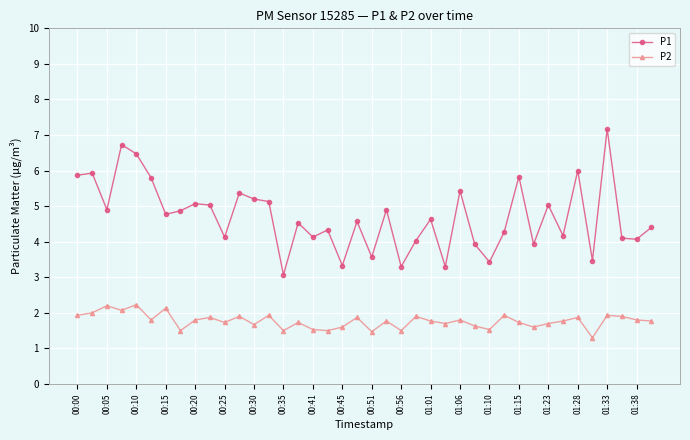

Which series has the largest range (max minus min)?

P1